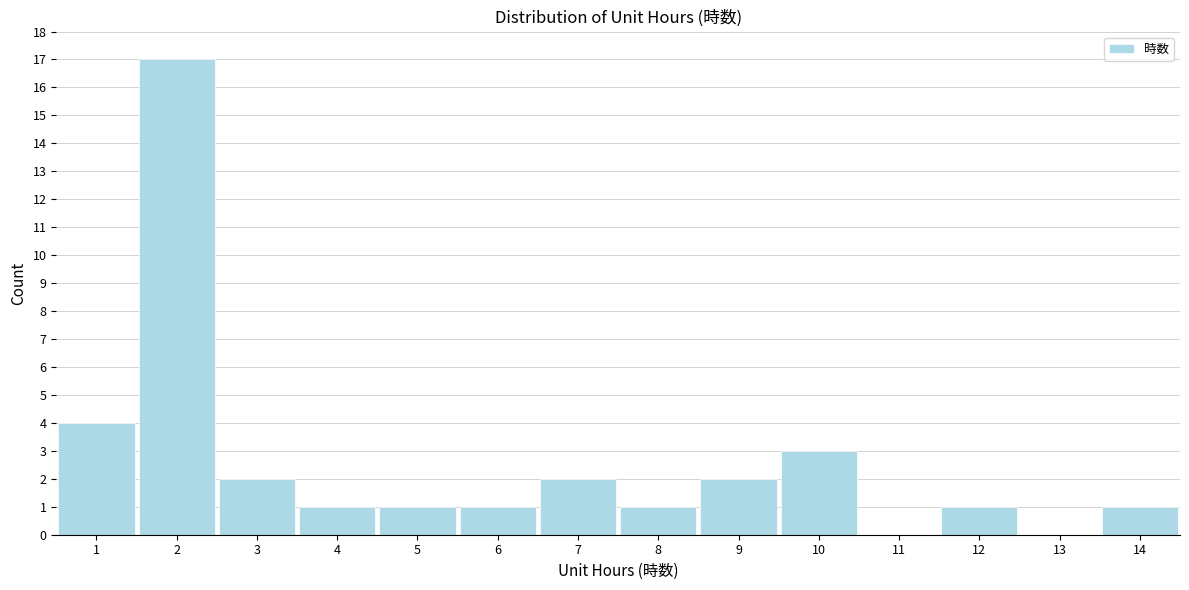

Which range on the x-axis has the tallest bar?

1.5 to 2.5